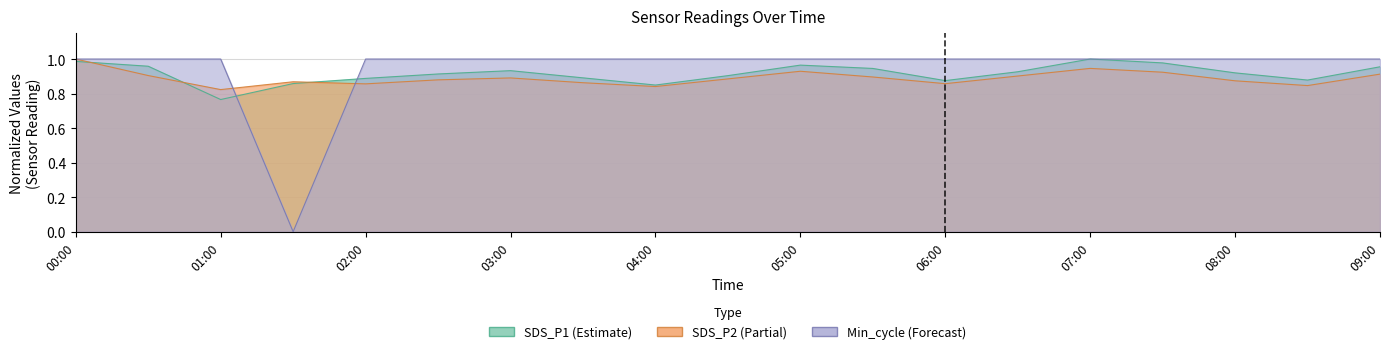

Reading left to right, transcribe all the data shown in this chart.

SDS_P1: 1.0	1.0	0.8	0.9	0.9	0.9	0.9	0.9	0.8	0.9	1.0	0.9	0.9	0.9	1.0	1.0	0.9	0.9	1.0
SDS_P2: 1.0	0.9	0.8	0.9	0.9	0.9	0.9	0.9	0.8	0.9	0.9	0.9	0.9	0.9	0.9	0.9	0.9	0.8	0.9
Min_cycle: 1.0	1.0	1.0	0.0	1.0	1.0	1.0	1.0	1.0	1.0	1.0	1.0	1.0	1.0	1.0	1.0	1.0	1.0	1.0